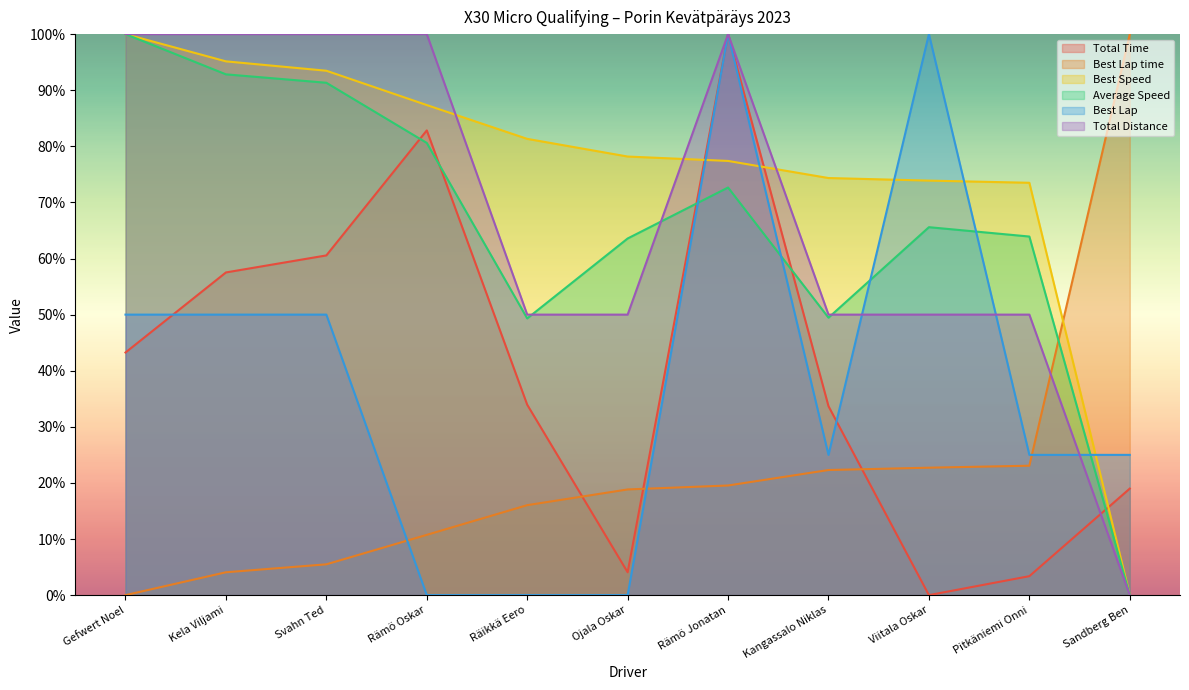

The Best Lap time series shows 11.8 at Pitkäniemi Onni. True or false?

False